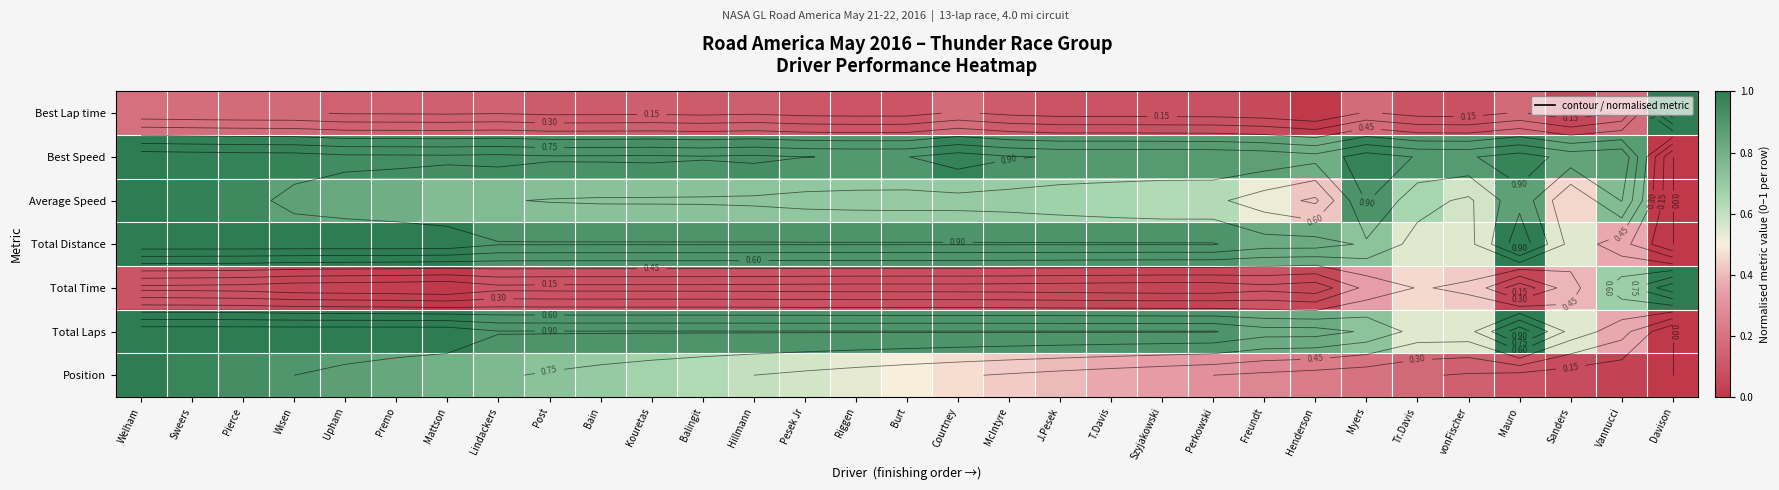

How many positive values does the Total Laps series have?

30